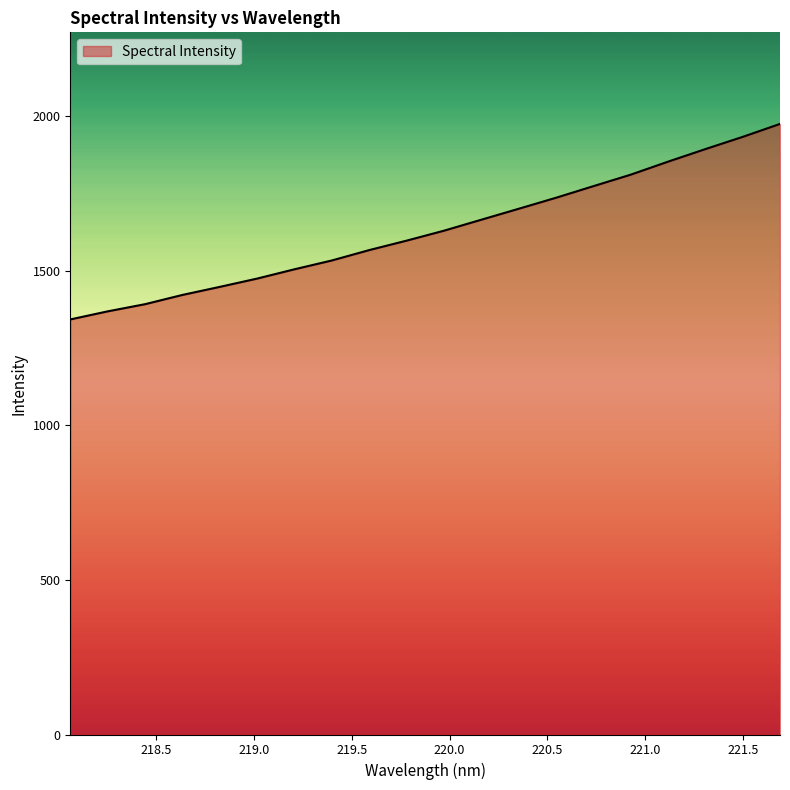

What is the sum of all values?

32612.4